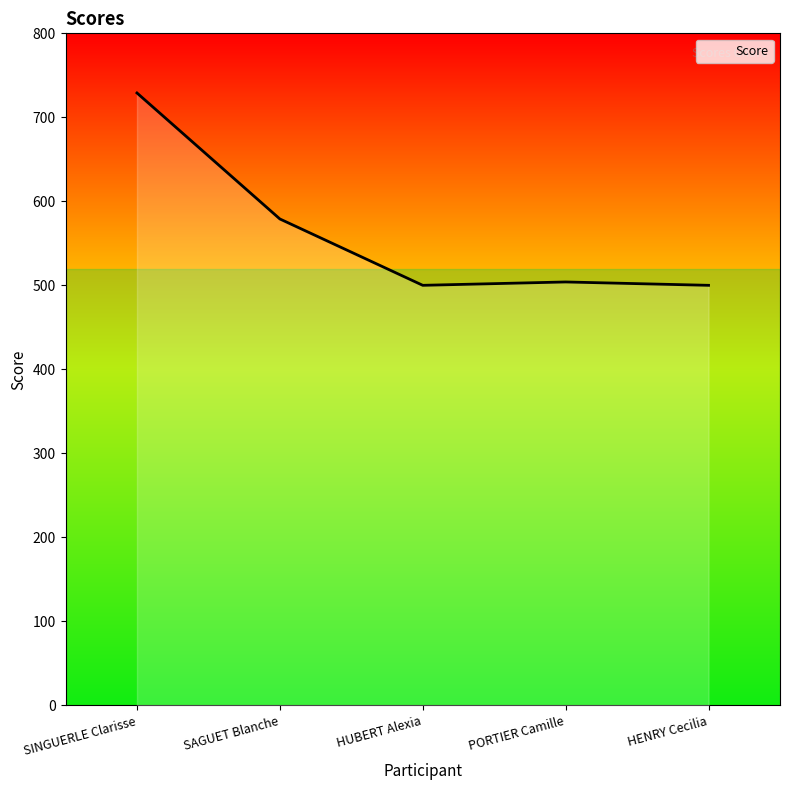

Reading right to left, list all the values displayed in this chart.

500	504	500	579	729